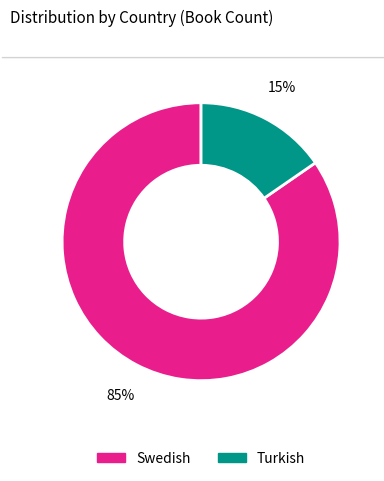

Which category has the smallest portion of the pie?

Turkish